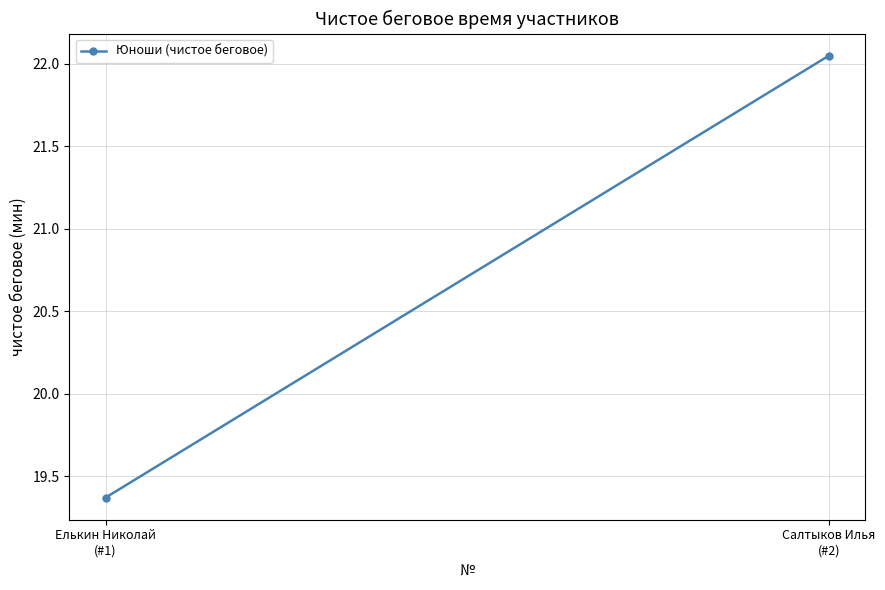

What value does the data have at Салтыков Илья
(#2)?

22.1